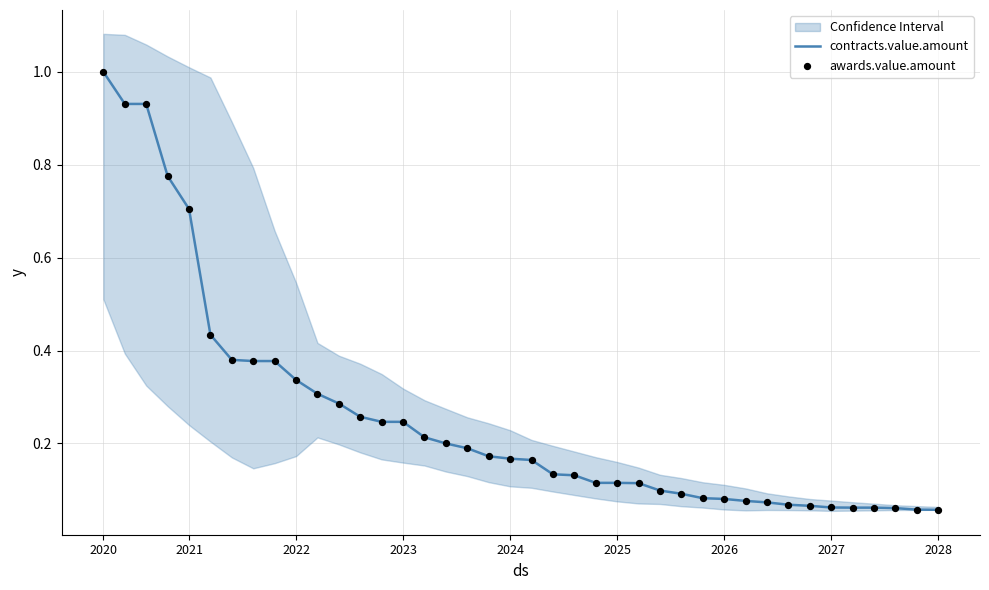

What are all the series names shown in the legend?

contracts.value.amount, awards.value.amount